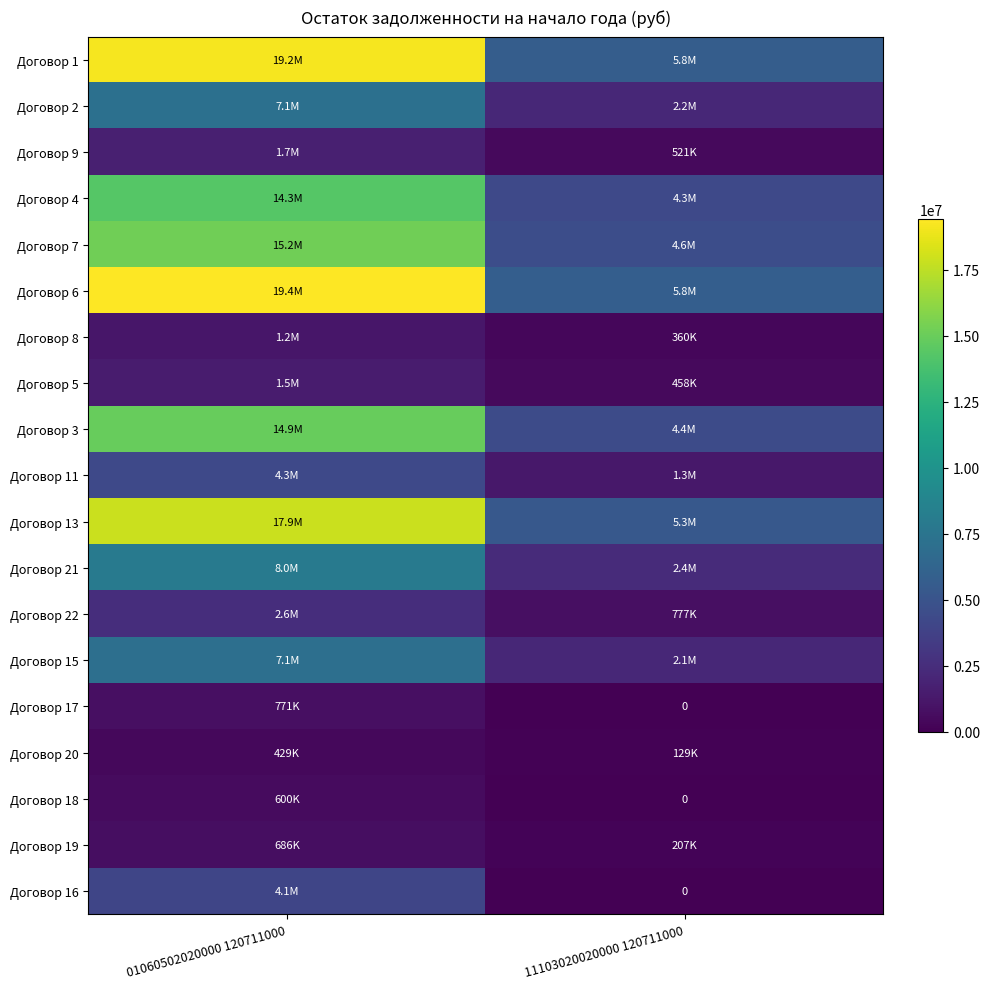

What is the highest value of the Договор 22 series?

2571430.0